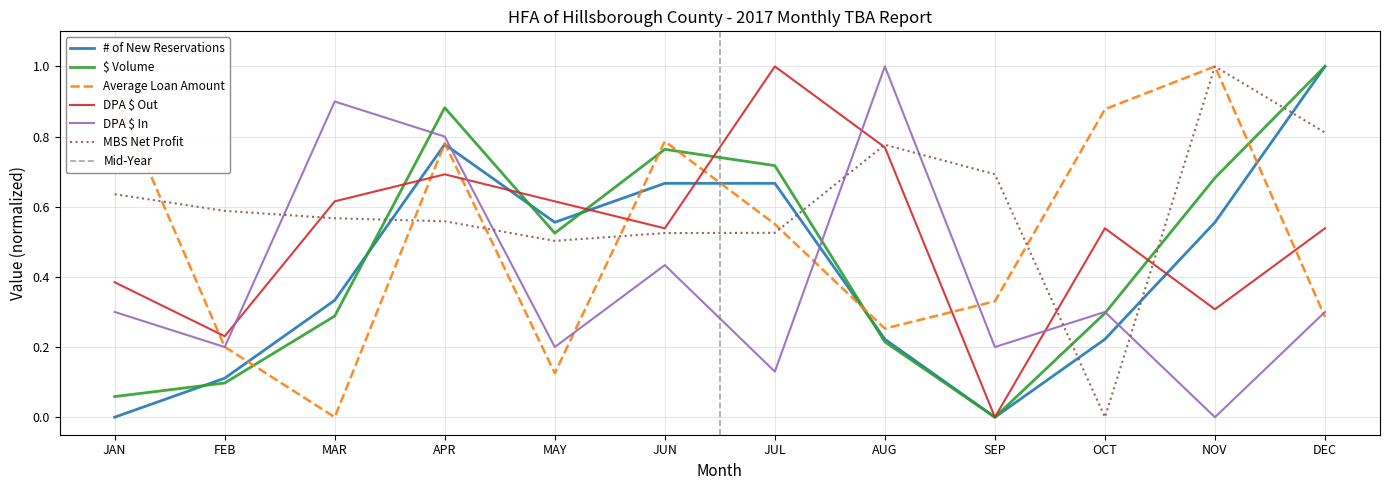

What are all the series names shown in the legend?

# of New Reservations, $ Volume, Average Loan Amount, DPA $ Out, DPA $ In, MBS Net Profit